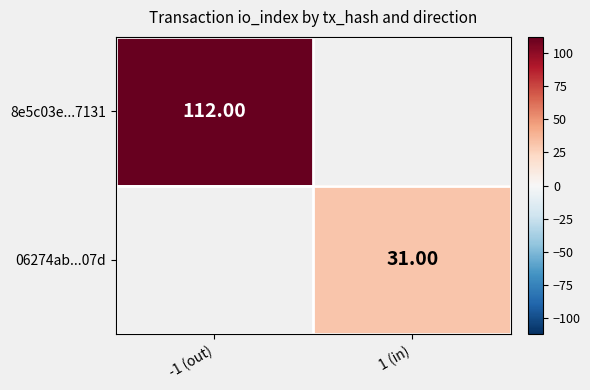

Is the value of 06274ab...07d at -1 (out) greater than the value of 8e5c03e...7131 at -1 (out)?

No